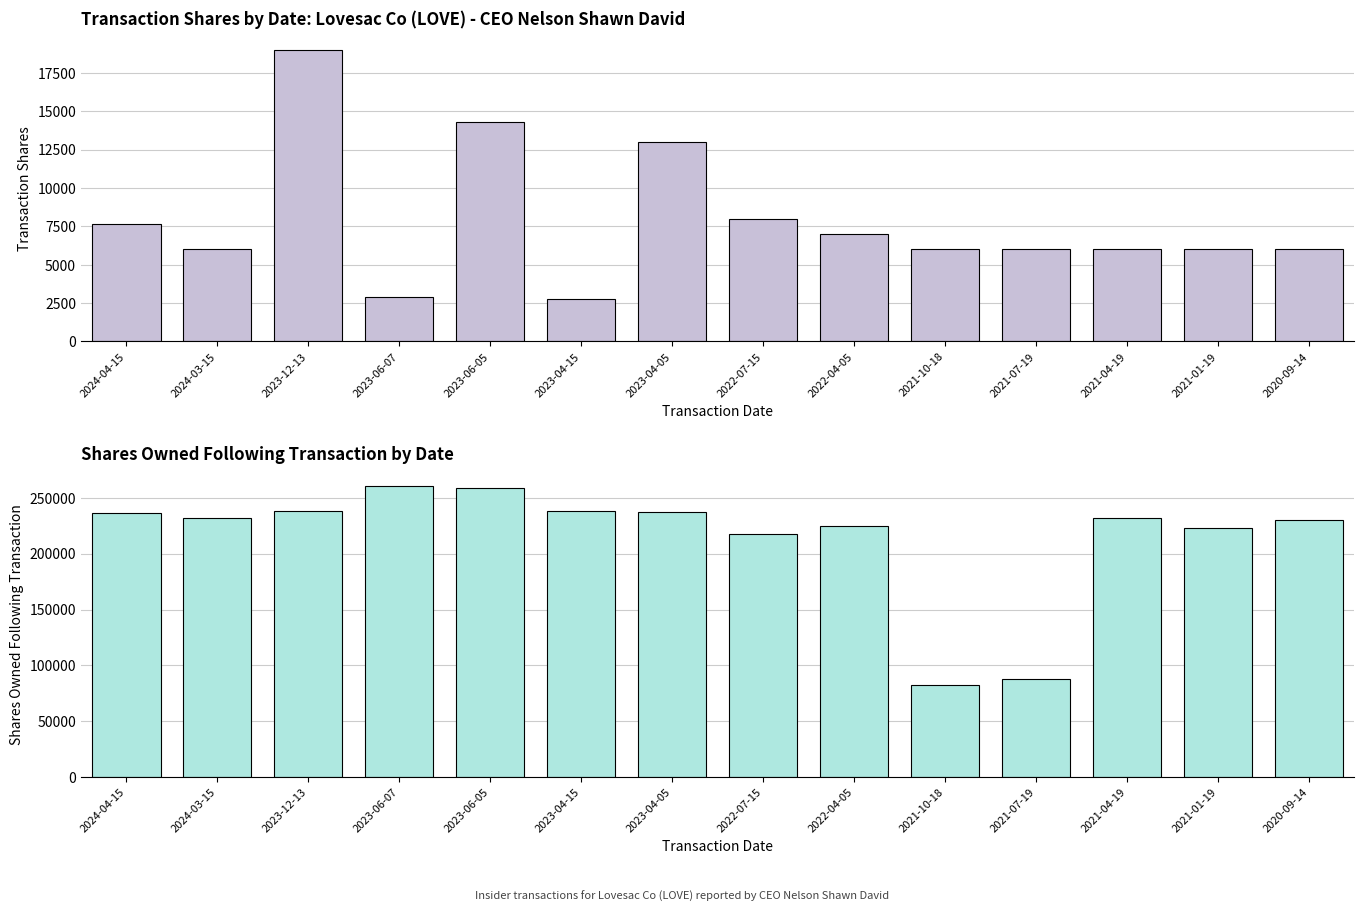

True or false: transactionShares has a value of 2915 at 2023-06-07.

True